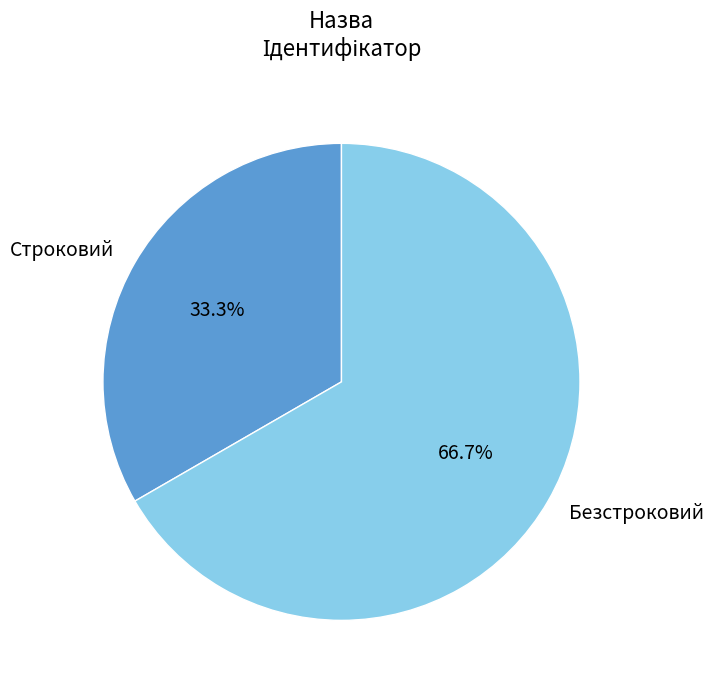

What portion of the pie excludes Безстроковий?

33.3%